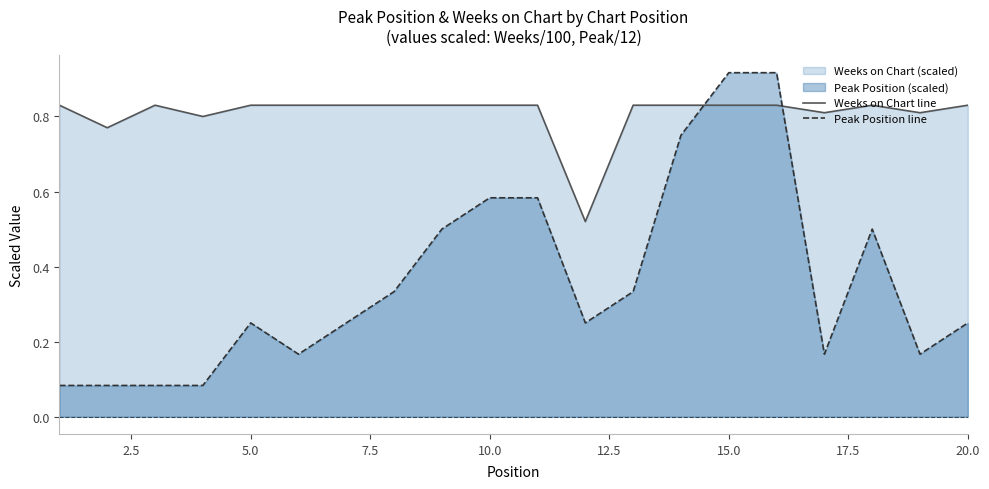

Which series has the largest total across all categories?

Weeks on Chart line